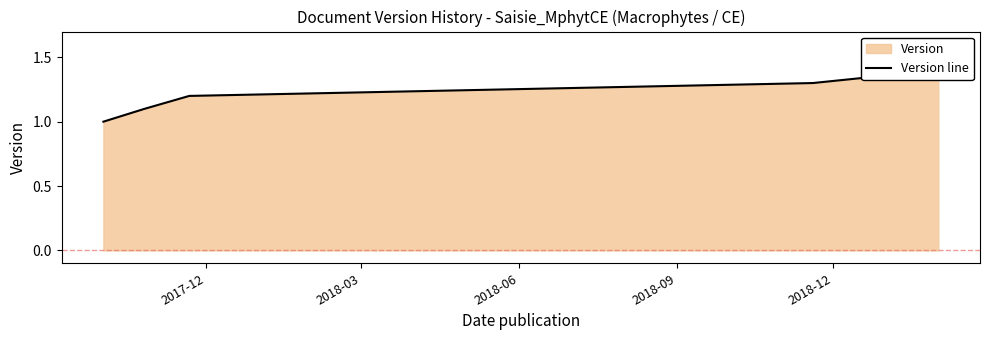

What is the average value?

1.2